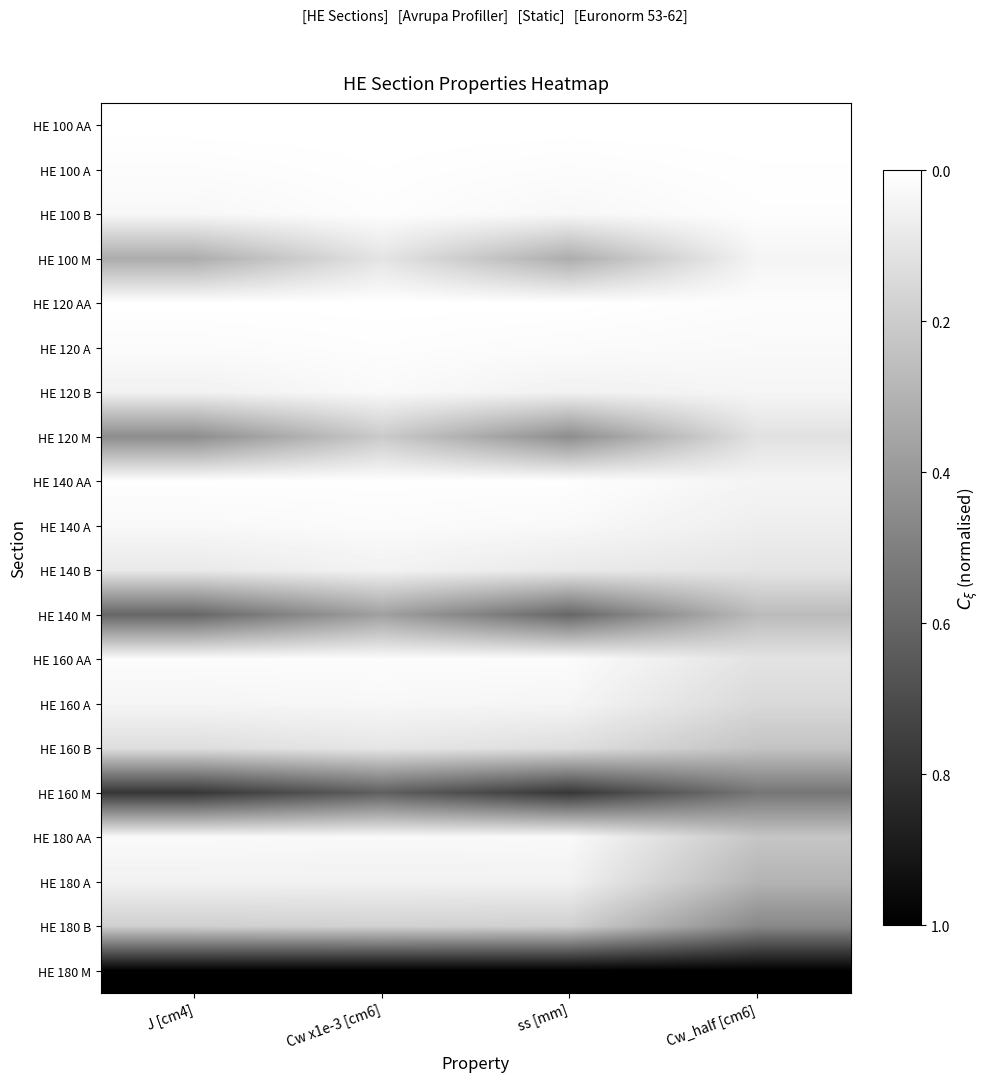

Reading left to right, transcribe all the data shown in this chart.

HE 100 AA: J [cm4]=1.0	Cw x1e-3 [cm6]=1.0	ss [mm]=1.0	Cw_half [cm6]=1.0
HE 100 A: J [cm4]=1.0	Cw x1e-3 [cm6]=1.0	ss [mm]=1.0	Cw_half [cm6]=1.0
HE 100 B: J [cm4]=1.0	Cw x1e-3 [cm6]=1.0	ss [mm]=1.0	Cw_half [cm6]=1.0
HE 100 M: J [cm4]=0.7	Cw x1e-3 [cm6]=0.9	ss [mm]=0.7	Cw_half [cm6]=1.0
HE 120 AA: J [cm4]=1.0	Cw x1e-3 [cm6]=1.0	ss [mm]=1.0	Cw_half [cm6]=1.0
HE 120 A: J [cm4]=1.0	Cw x1e-3 [cm6]=1.0	ss [mm]=1.0	Cw_half [cm6]=1.0
HE 120 B: J [cm4]=0.9	Cw x1e-3 [cm6]=1.0	ss [mm]=0.9	Cw_half [cm6]=1.0
HE 120 M: J [cm4]=0.6	Cw x1e-3 [cm6]=0.8	ss [mm]=0.6	Cw_half [cm6]=0.9
HE 140 AA: J [cm4]=1.0	Cw x1e-3 [cm6]=1.0	ss [mm]=1.0	Cw_half [cm6]=1.0
HE 140 A: J [cm4]=1.0	Cw x1e-3 [cm6]=1.0	ss [mm]=1.0	Cw_half [cm6]=0.9
HE 140 B: J [cm4]=0.9	Cw x1e-3 [cm6]=0.9	ss [mm]=0.9	Cw_half [cm6]=0.9
HE 140 M: J [cm4]=0.4	Cw x1e-3 [cm6]=0.6	ss [mm]=0.4	Cw_half [cm6]=0.7
HE 160 AA: J [cm4]=1.0	Cw x1e-3 [cm6]=1.0	ss [mm]=1.0	Cw_half [cm6]=0.9
HE 160 A: J [cm4]=1.0	Cw x1e-3 [cm6]=1.0	ss [mm]=1.0	Cw_half [cm6]=0.8
HE 160 B: J [cm4]=0.9	Cw x1e-3 [cm6]=0.9	ss [mm]=0.9	Cw_half [cm6]=0.8
HE 160 M: J [cm4]=0.2	Cw x1e-3 [cm6]=0.4	ss [mm]=0.2	Cw_half [cm6]=0.5
HE 180 AA: J [cm4]=1.0	Cw x1e-3 [cm6]=1.0	ss [mm]=1.0	Cw_half [cm6]=0.8
HE 180 A: J [cm4]=0.9	Cw x1e-3 [cm6]=0.9	ss [mm]=0.9	Cw_half [cm6]=0.7
HE 180 B: J [cm4]=0.8	Cw x1e-3 [cm6]=0.8	ss [mm]=0.8	Cw_half [cm6]=0.5
HE 180 M: J [cm4]=0.0	Cw x1e-3 [cm6]=0.0	ss [mm]=0.0	Cw_half [cm6]=0.0